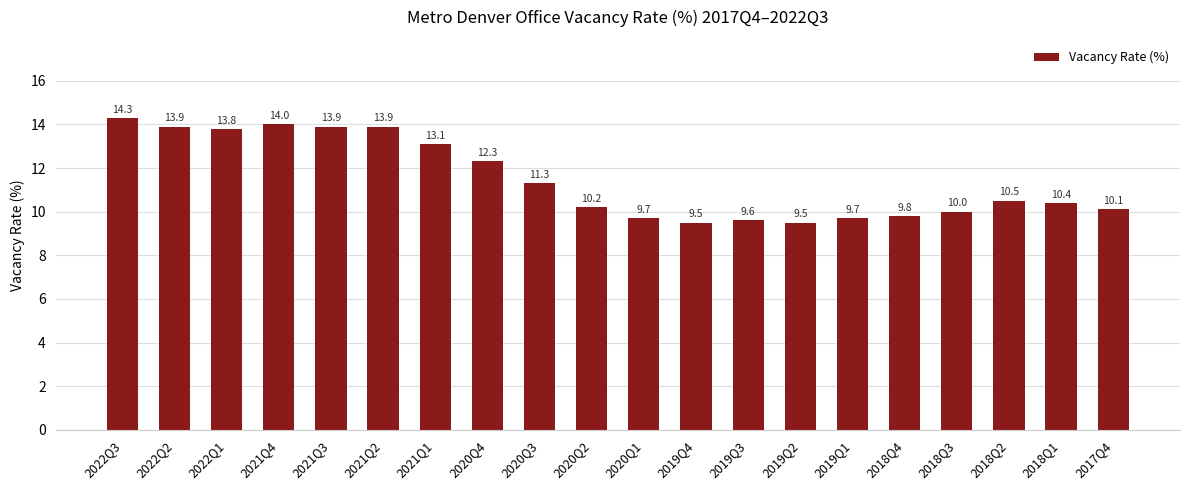

Reading left to right, transcribe all the data shown in this chart.

14.3	13.9	13.8	14.0	13.9	13.9	13.1	12.3	11.3	10.2	9.7	9.5	9.6	9.5	9.7	9.8	10.0	10.5	10.4	10.1